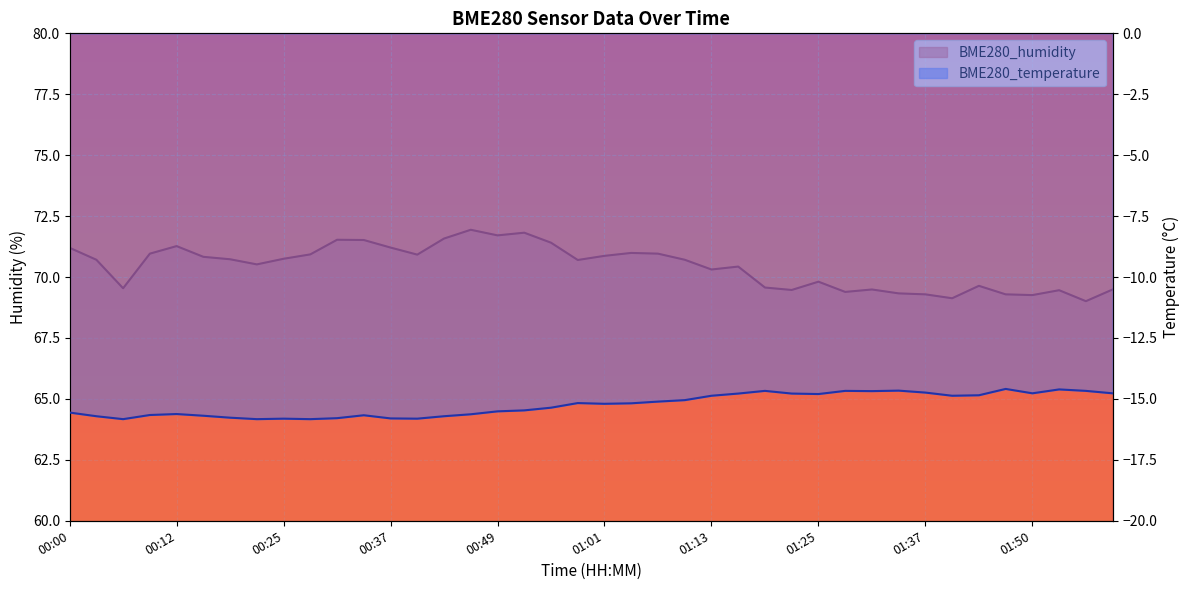

Reading left to right, list all the values displayed in this chart.

BME280_humidity: 00:00=71.2	00:03=70.7	00:06=69.5	00:09=71.0	00:12=71.3	00:15=70.8	00:18=70.7	00:21=70.5	00:25=70.8	00:28=70.9	00:31=71.5	00:34=71.5	00:37=71.2	00:40=70.9	00:43=71.6	00:46=71.9	00:49=71.7	00:52=71.8	00:55=71.4	00:58=70.7	01:01=70.9	01:04=71.0	01:07=71.0	01:10=70.7	01:13=70.3	01:16=70.4	01:19=69.6	01:22=69.5	01:25=69.8	01:28=69.4	01:31=69.5	01:34=69.3	01:37=69.3	01:40=69.1	01:44=69.6	01:47=69.3	01:50=69.3	01:53=69.5	01:56=69.0	01:59=69.5
BME280_temperature: 00:00=-15.6	00:03=-15.7	00:06=-15.8	00:09=-15.7	00:12=-15.6	00:15=-15.7	00:18=-15.8	00:21=-15.8	00:25=-15.8	00:28=-15.8	00:31=-15.8	00:34=-15.7	00:37=-15.8	00:40=-15.8	00:43=-15.7	00:46=-15.6	00:49=-15.5	00:52=-15.5	00:55=-15.4	00:58=-15.2	01:01=-15.2	01:04=-15.2	01:07=-15.1	01:10=-15.1	01:13=-14.9	01:16=-14.8	01:19=-14.7	01:22=-14.8	01:25=-14.8	01:28=-14.7	01:31=-14.7	01:34=-14.7	01:37=-14.7	01:40=-14.9	01:44=-14.8	01:47=-14.6	01:50=-14.8	01:53=-14.6	01:56=-14.7	01:59=-14.8